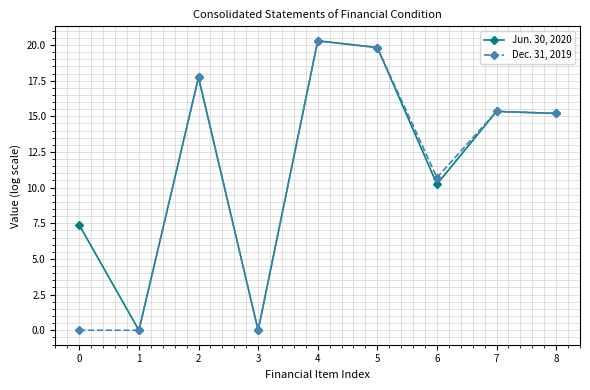

What is the difference between the Dec. 31, 2019 values at 8 and 2?

2.5